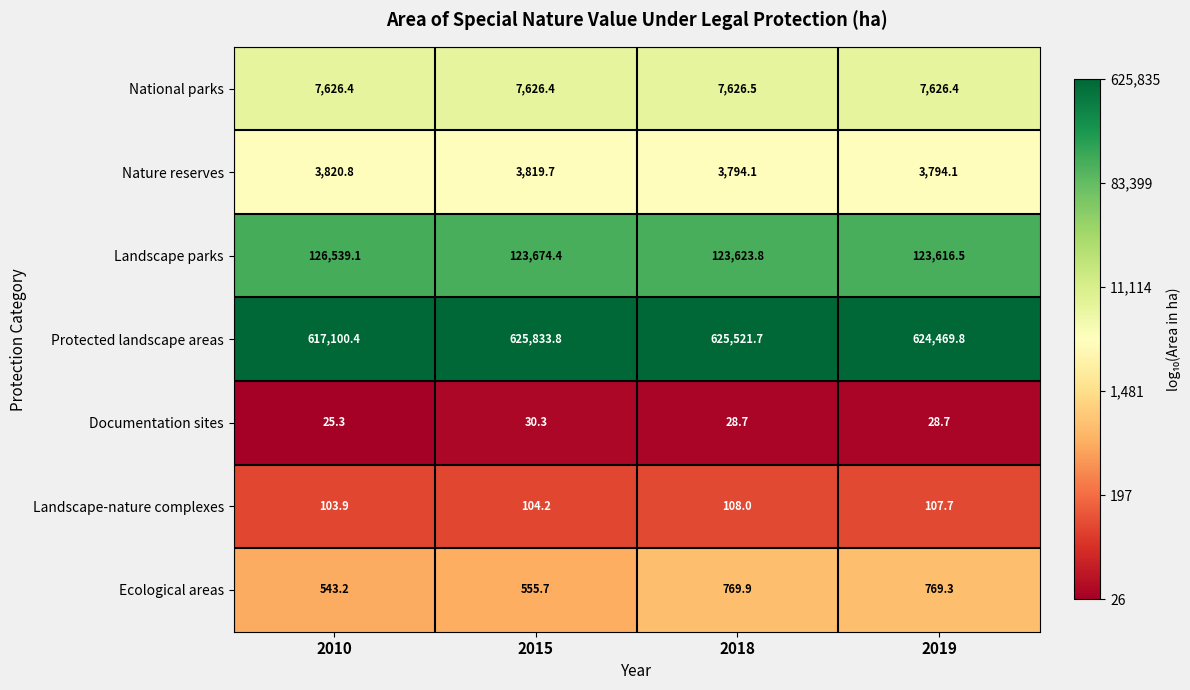

What is the sum of the Documentation sites values at 2015 and 2018?

59.0